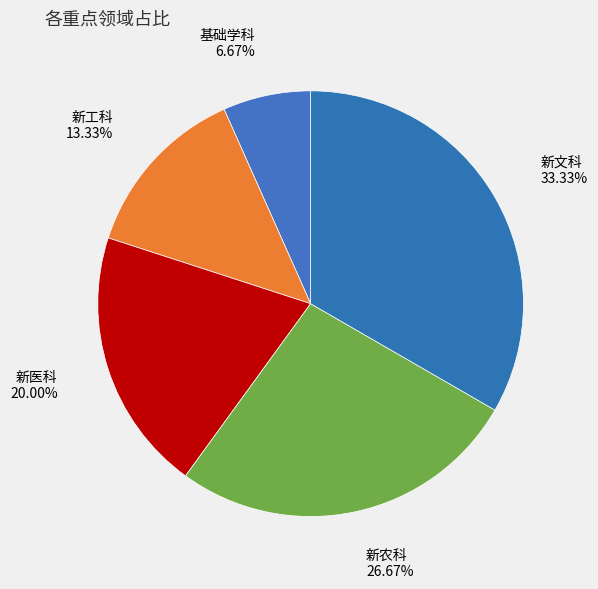

To the nearest percent, what percentage of the pie is 新文科?

33%